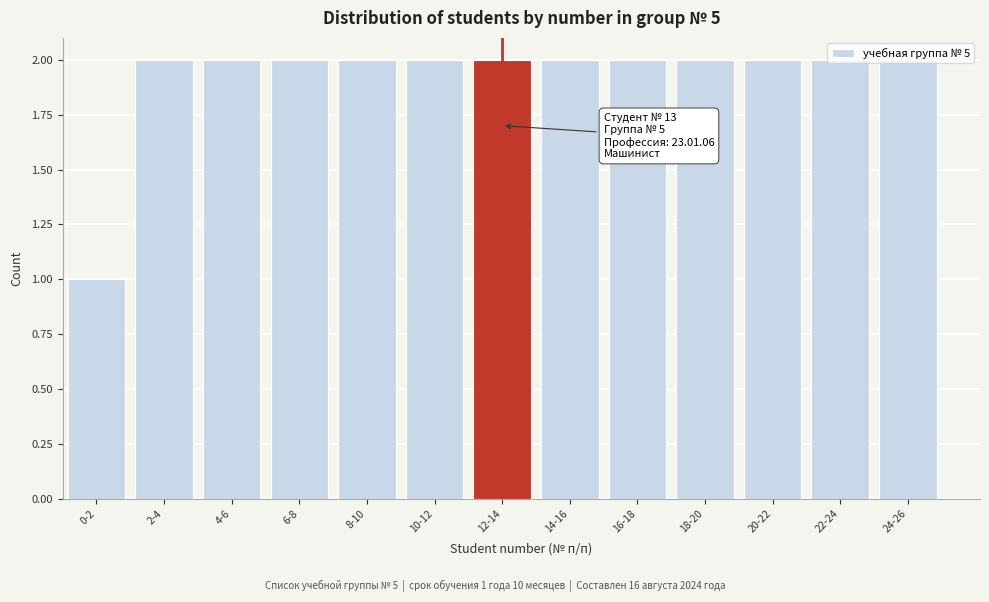

Approximately how many times larger is the value at 20-22 compared to 10-12?

1.0